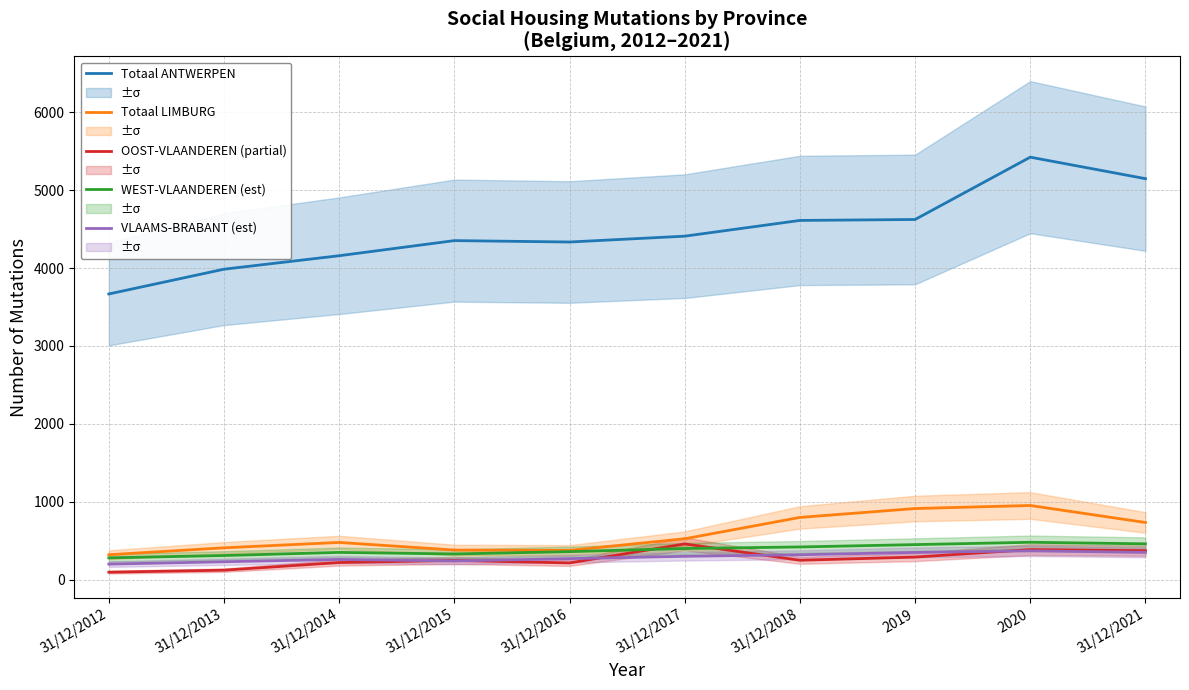

Count the number of data series in this chart.

5